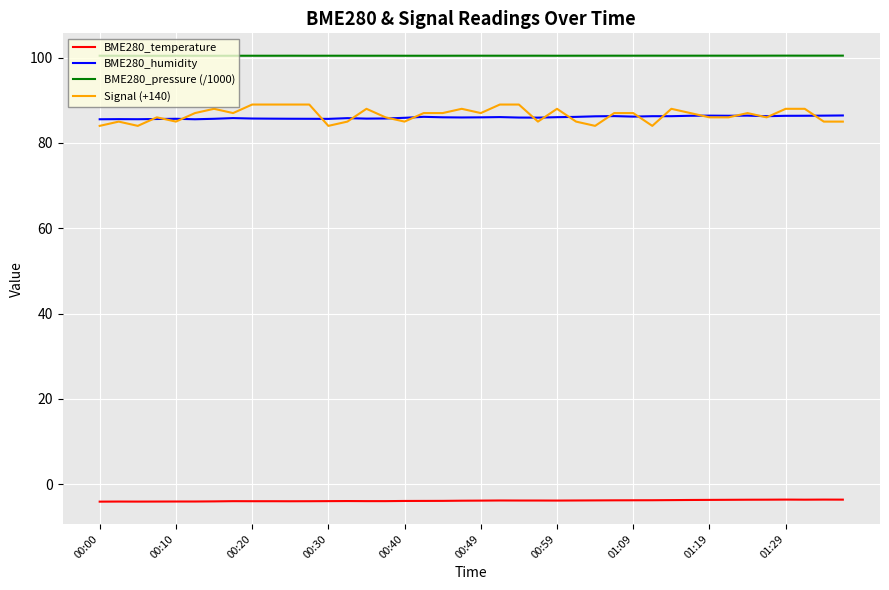

What is the minimum value for BME280_pressure (/1000)?

100.4